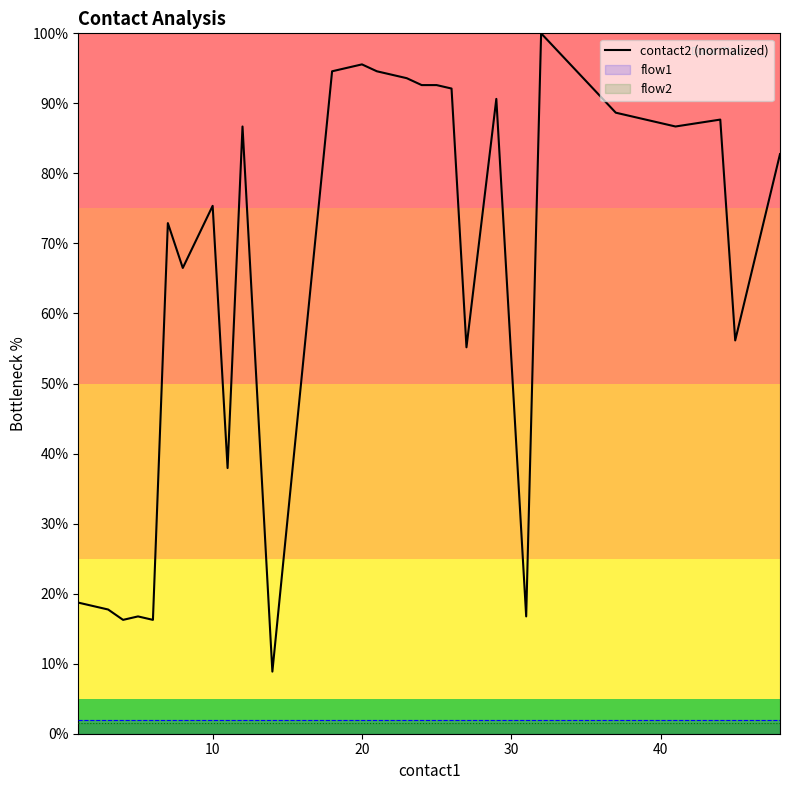

How many points are lower than both their immediate neighbors (excluding endpoints)?

9